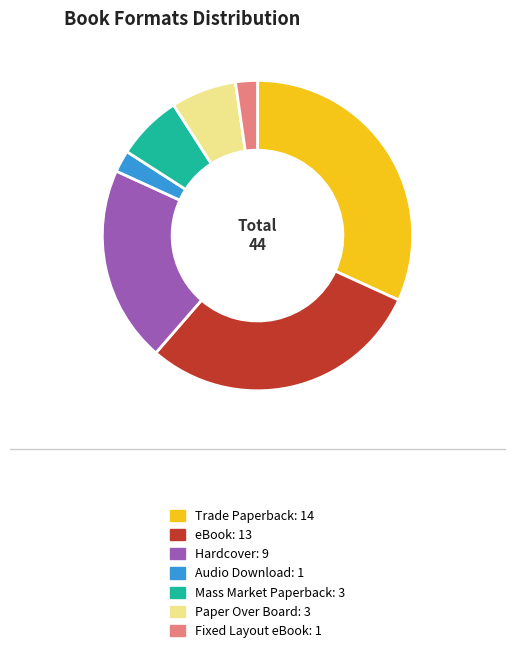

What is the largest slice in the pie chart?

Trade Paperback